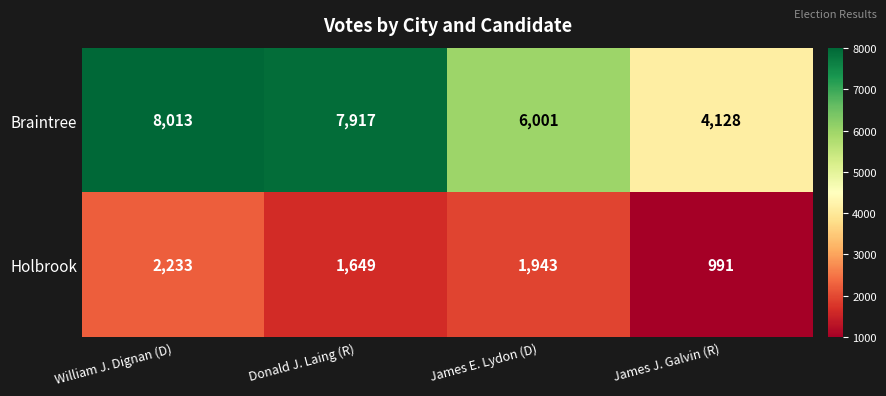

At which category does the chart reach its peak across all series?

William J. Dignan (D)